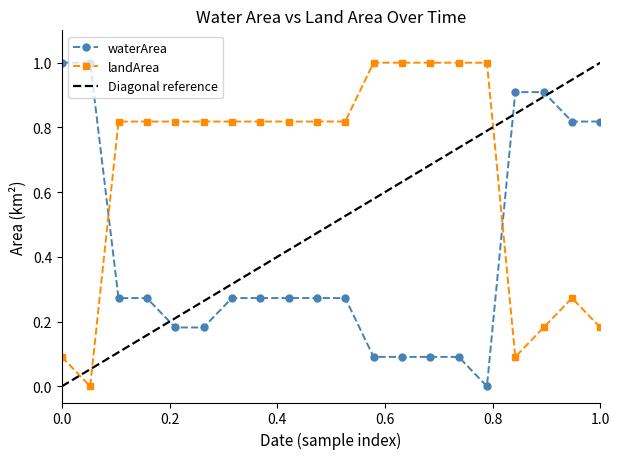

After their last crossing, which series has the higher values: waterArea or landArea?

waterArea